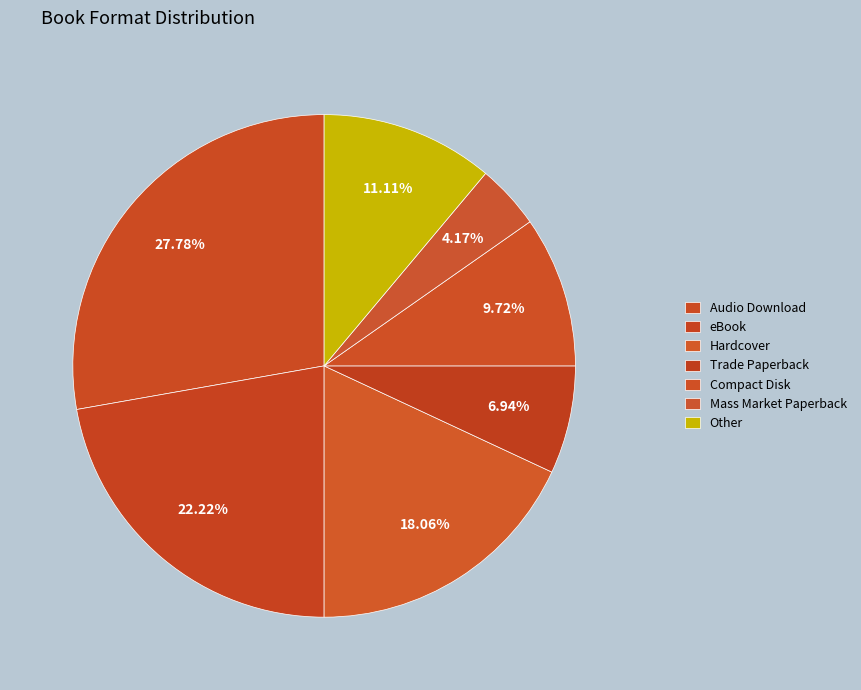

Count the number of slices in the pie.

7